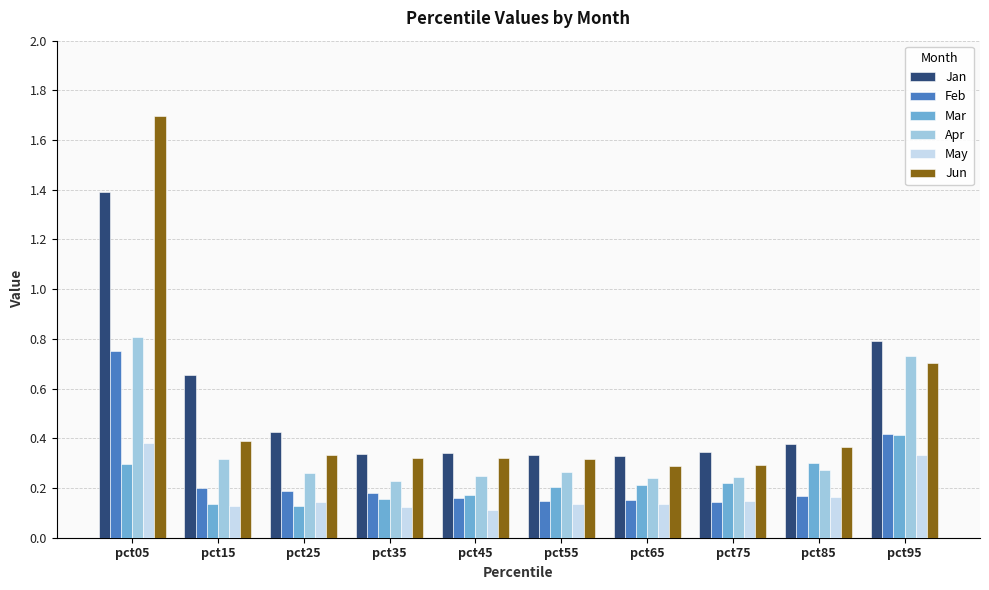

Which series changed the most between pct15 and pct75?

Jan